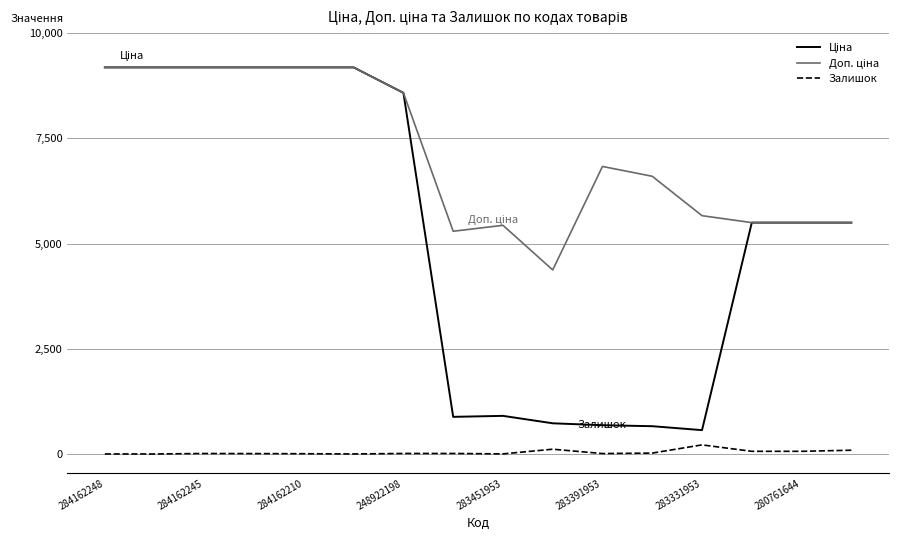

What is the greatest value displayed?

9185.1